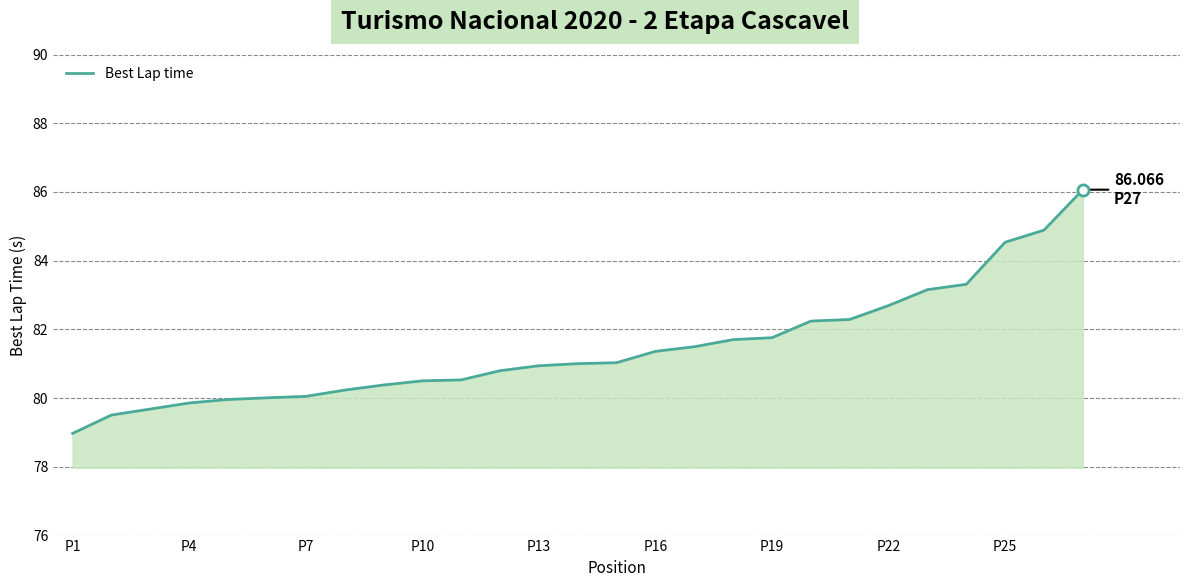

How many lines are shown in the chart?

1